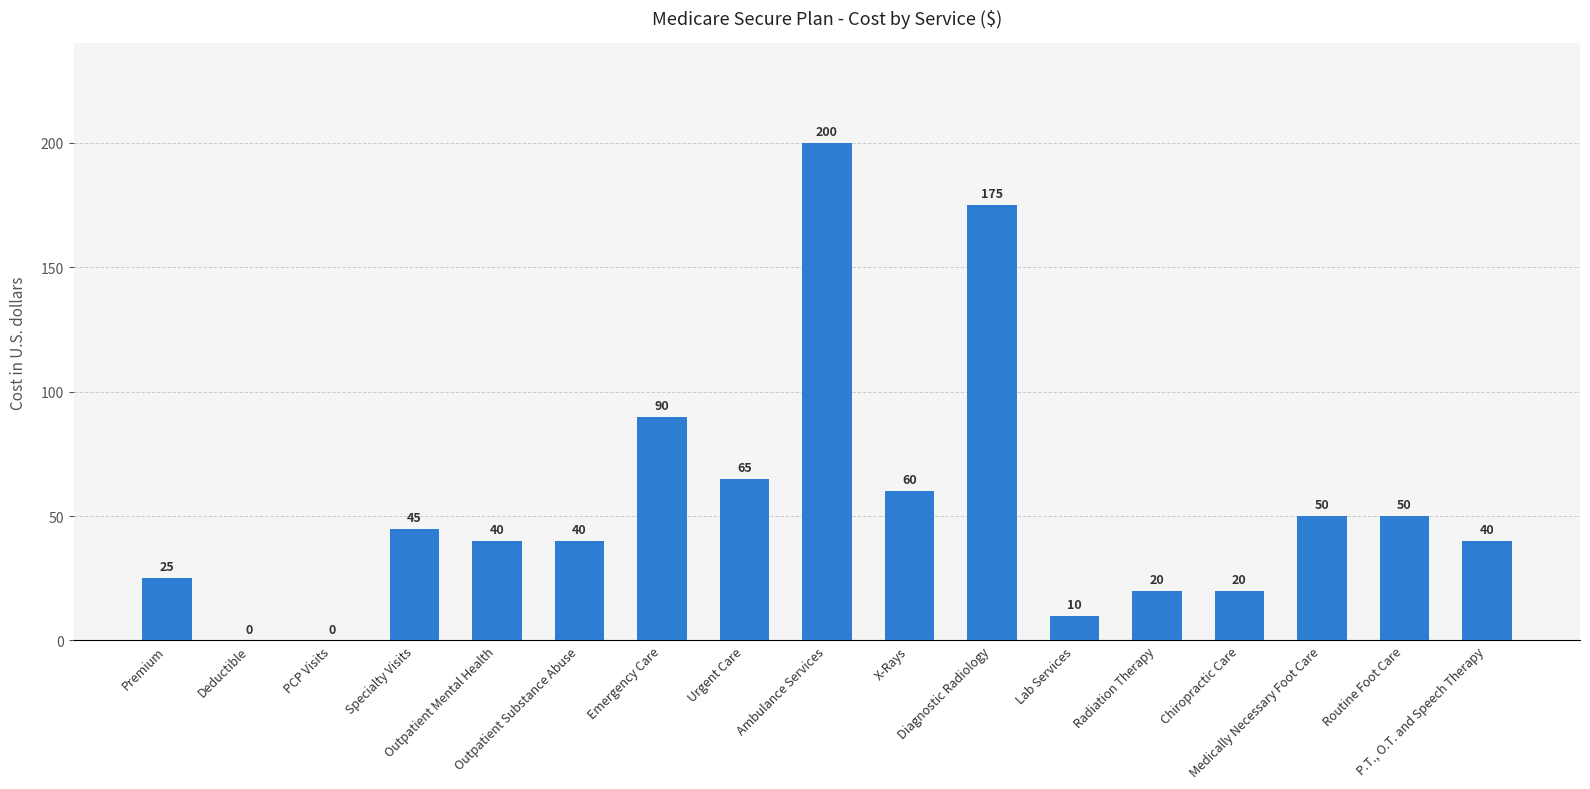

What is the greatest value displayed?

200